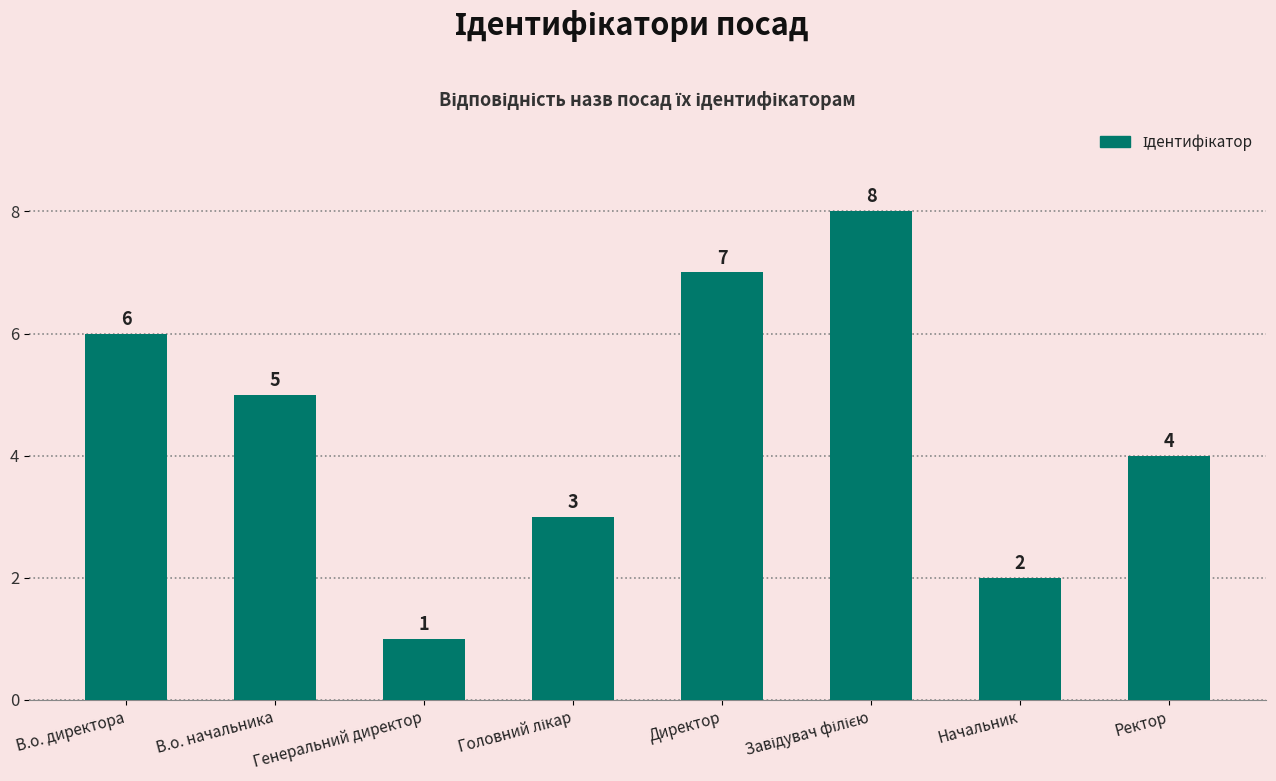

How many values are below 5?

4